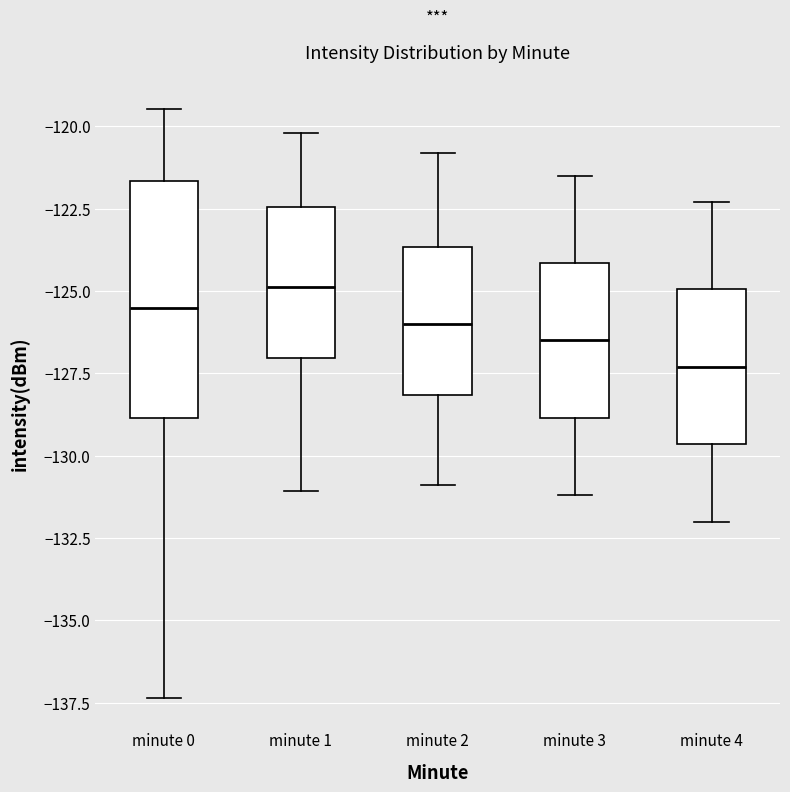

Which box is the tallest, from its lower edge to its upper edge?

minute 0